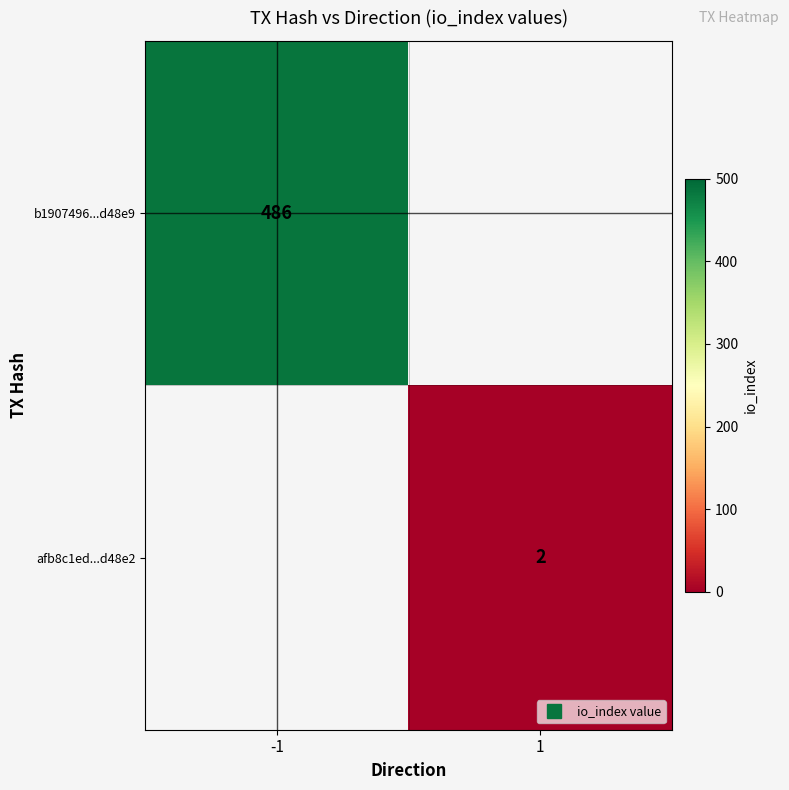

What is the maximum value shown in the chart?

486.0